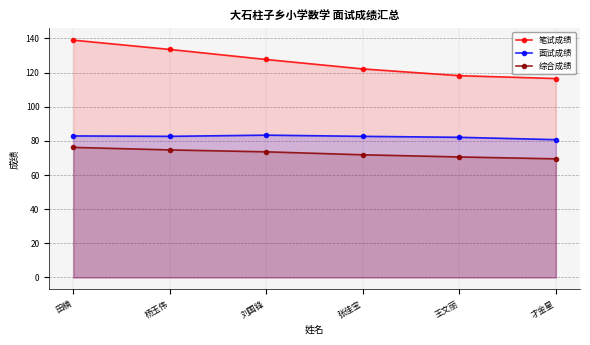

Where does the 面试成绩 series first go above 82?

田楠